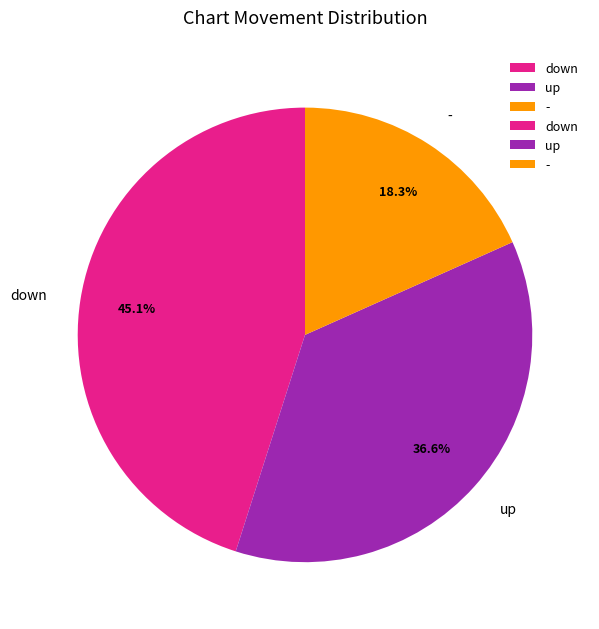

Is there a majority slice in this chart?

No